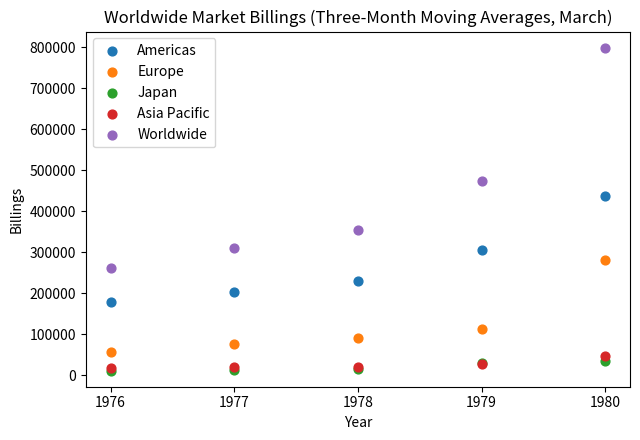

In the Worldwide series, what Y value is closest to 529989?

473709.0